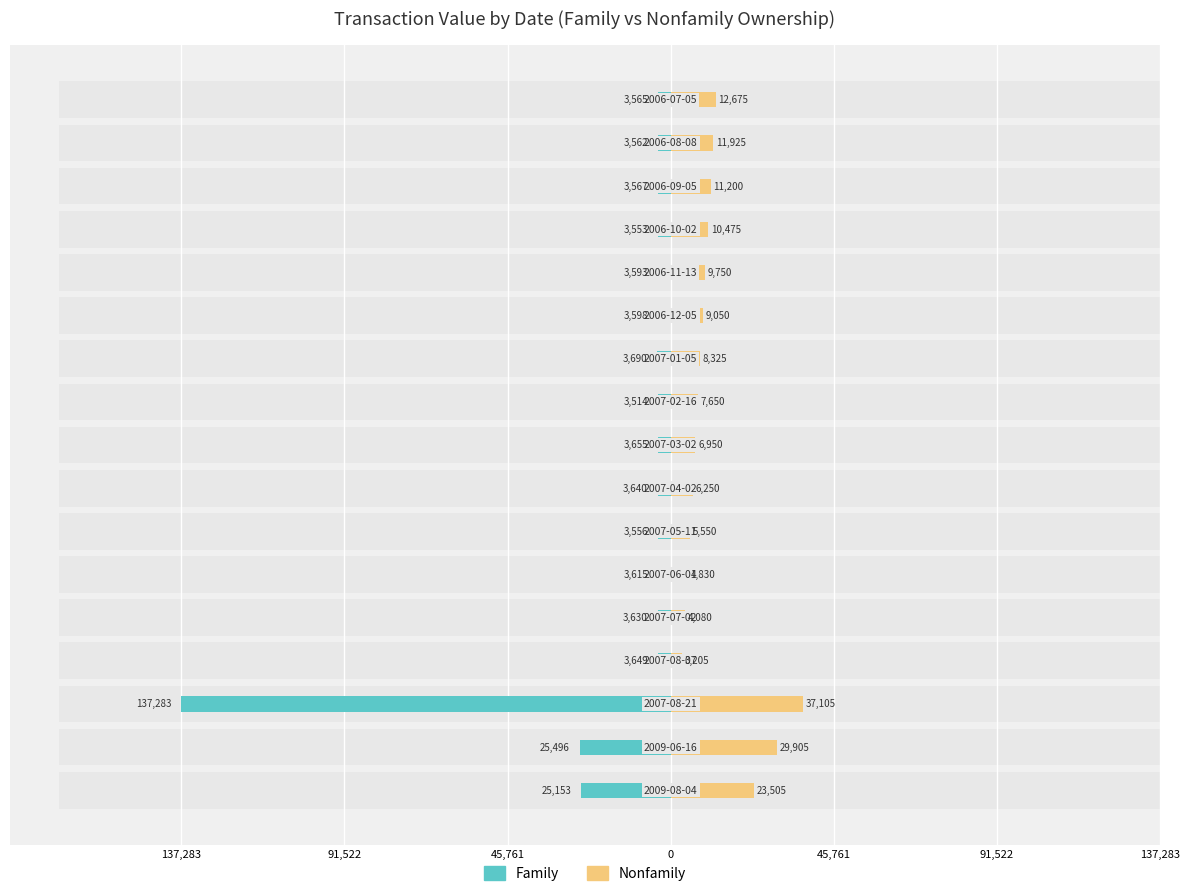

At 91,522, list the series in order from largest to smallest.

Nonfamily, Family